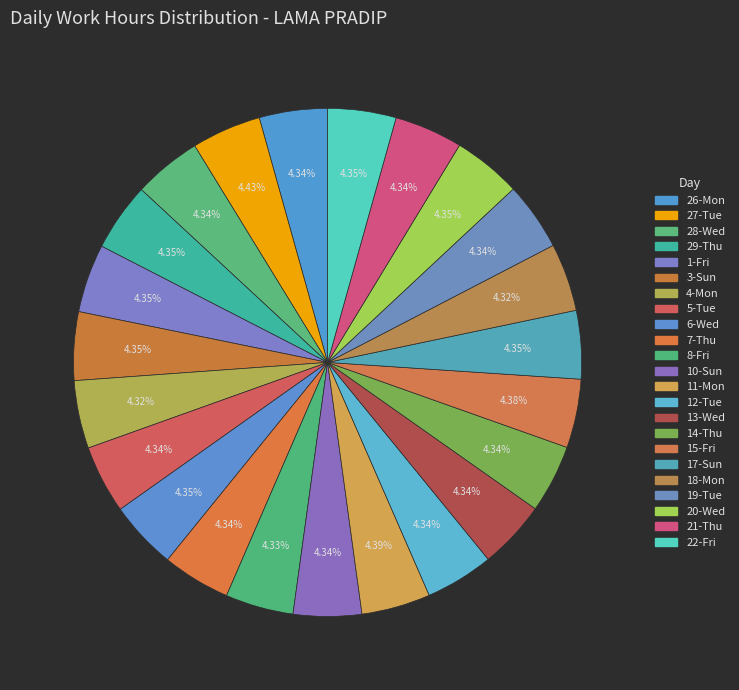

To the nearest percent, what portion does 6-Wed represent?

4%